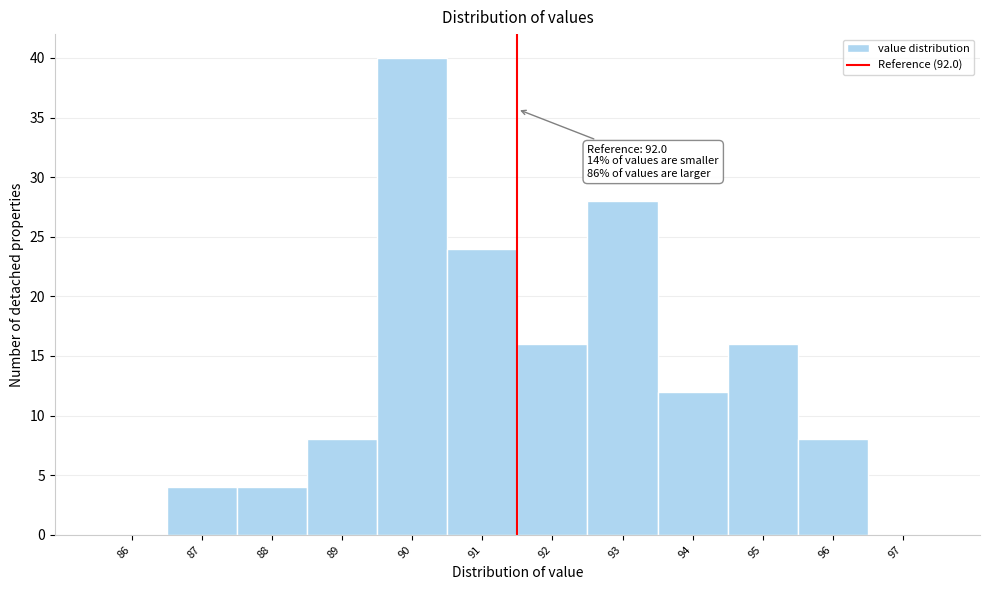

Reading left to right, list all the values displayed in this chart.

86=0	87=4	88=4	89=8	90=40	91=24	92=16	93=28	94=12	95=16	96=8	97=0